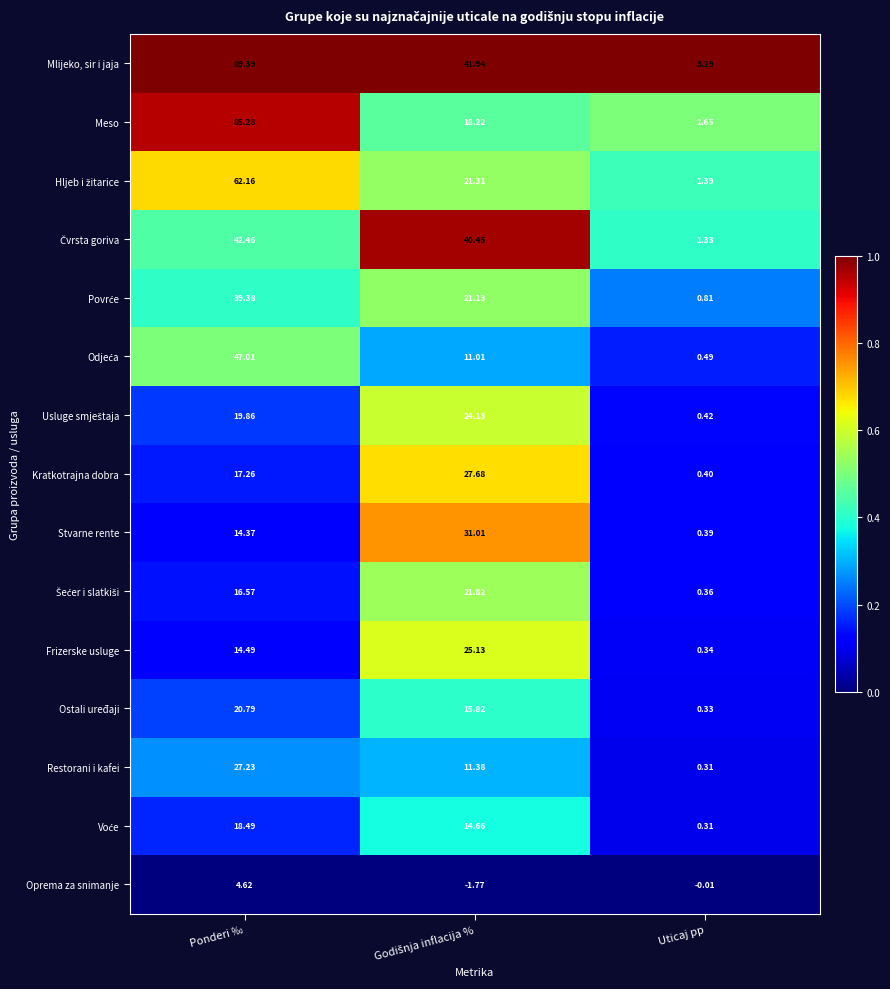

Where does the Oprema za snimanje series first go above 0?

Ponderi ‰